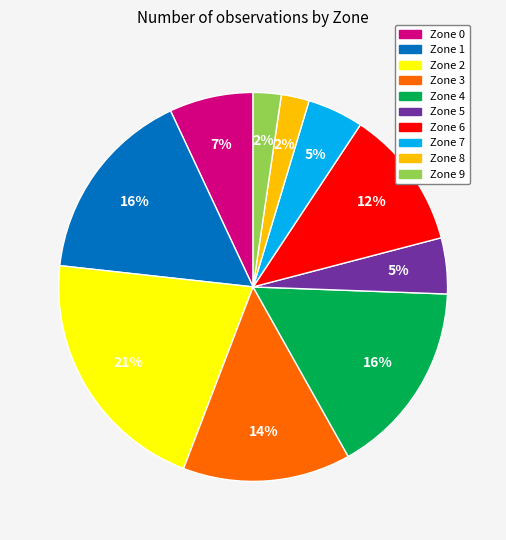

To the nearest percent, what percentage of the pie is Zone 9?

2%